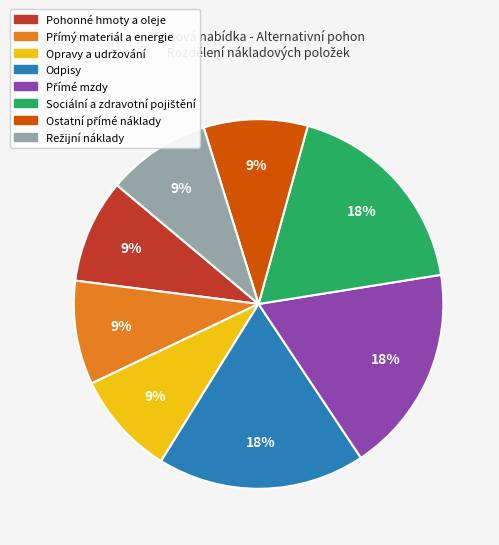

Is there any slice that represents more than half of the pie?

No